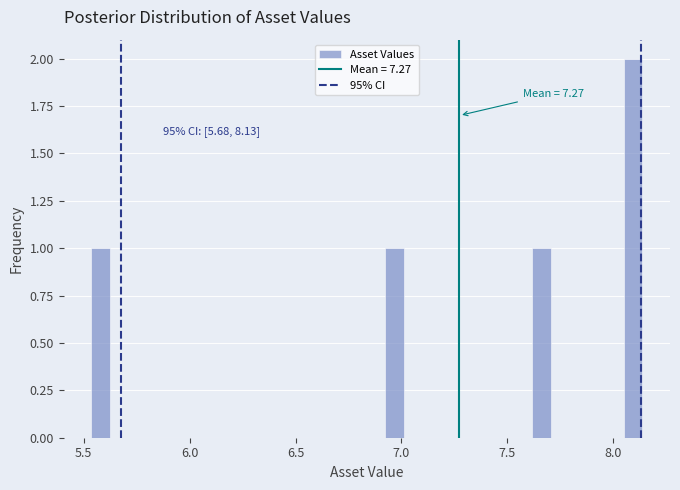

Around what value on the x-axis is the tallest bar? Give the approximate position of its centre, as read against the axis.

8.10